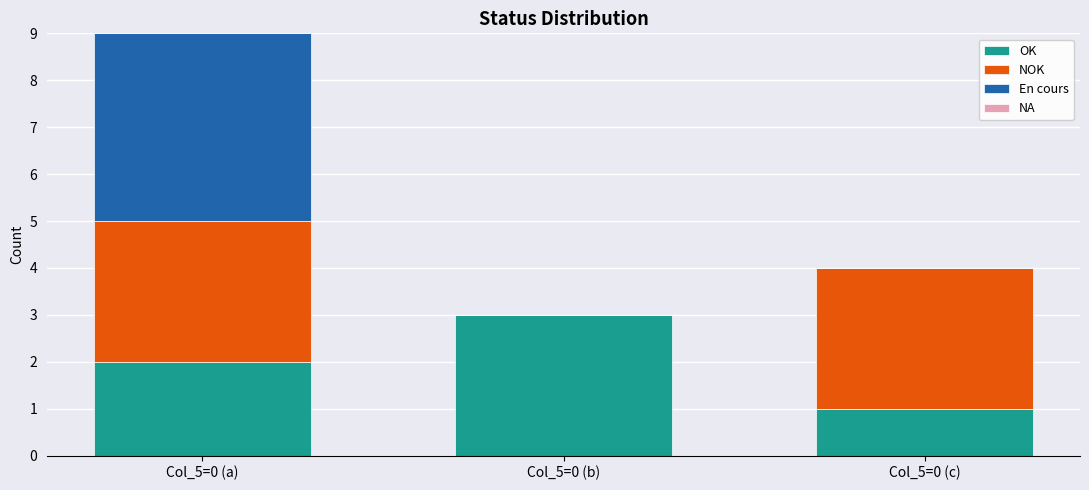

Reading left to right, transcribe the values for OK.

Col_5=0 (a)=2	Col_5=0 (b)=3	Col_5=0 (c)=1